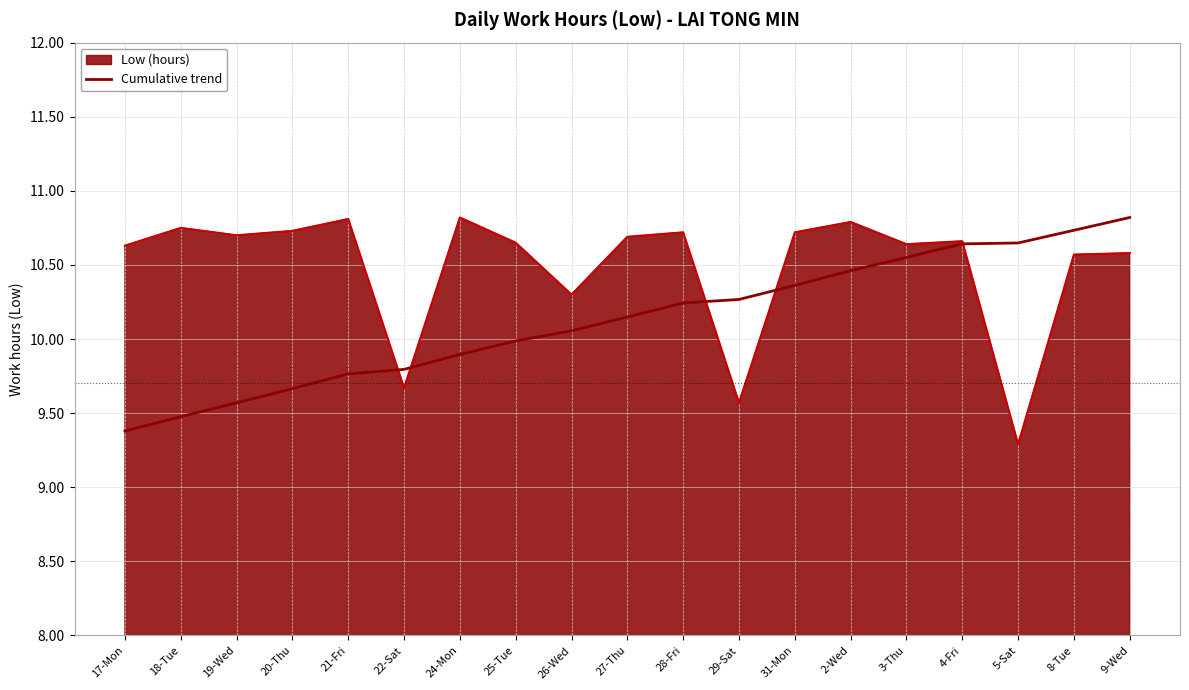

Is the value of Cumulative trend at 25-Tue greater than the value of Low (hours) at 5-Sat?

Yes